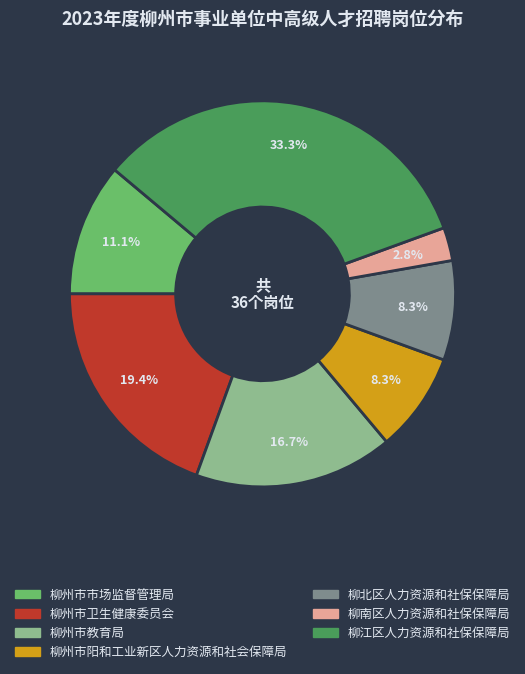

Which slice is the smallest?

柳南区人力资源和社保保障局